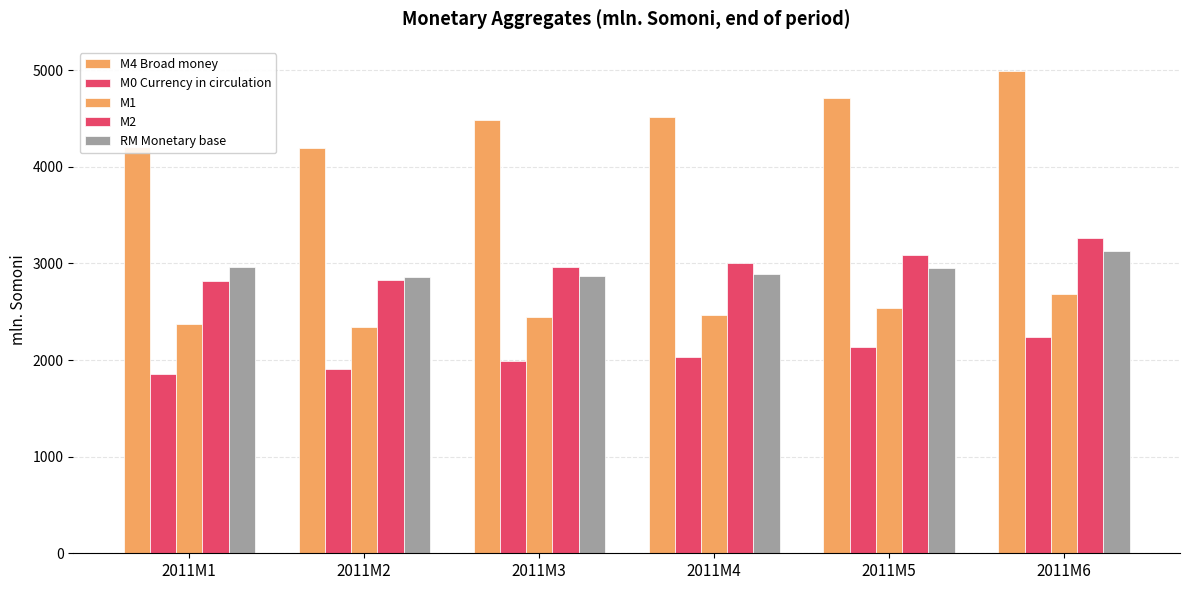

What is the difference between the highest and lowest values at 2011M1?

2348.0